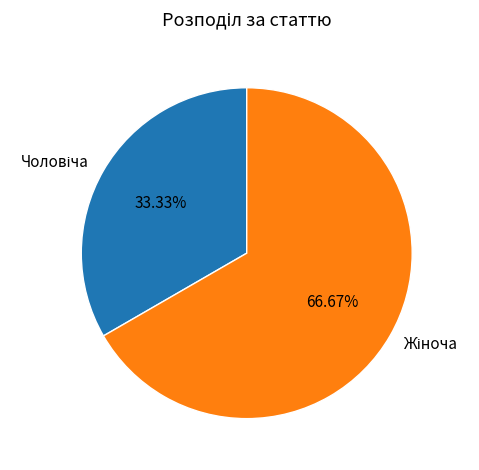

How many segments does this pie chart have?

2